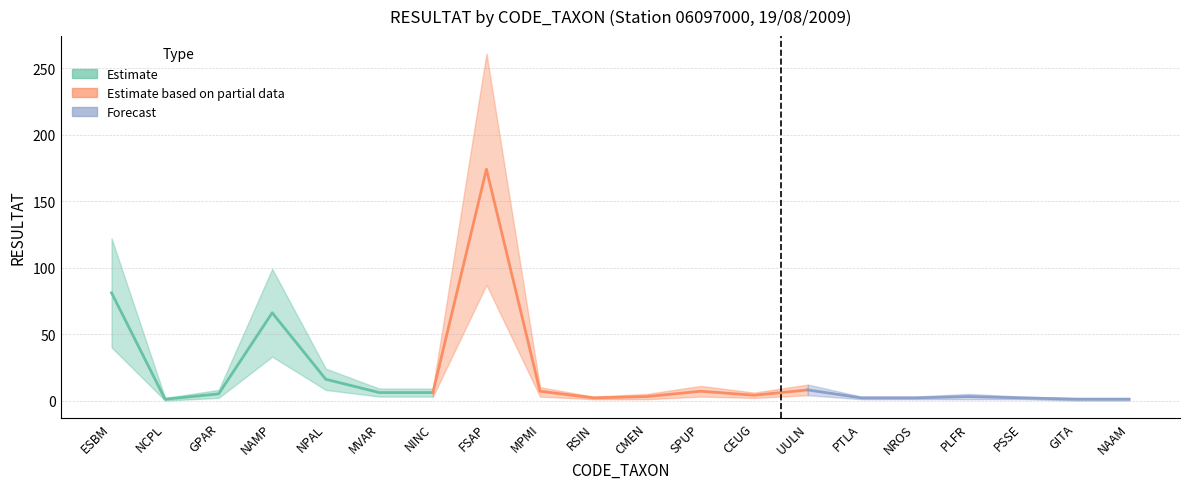

Reading left to right, what are all the values shown in this chart?

RESULTAT: 81	1	5	66	16	6	6	174	7	2	3	7	4	8	2	2	3	2	1	1
RESULTAT_lower: 40	0	2	33	8	3	3	87	3	1	1	3	2	4	1	1	1	1	0	0
RESULTAT_upper: 122	2	8	99	24	9	9	261	10	3	5	11	6	12	3	3	5	3	2	2